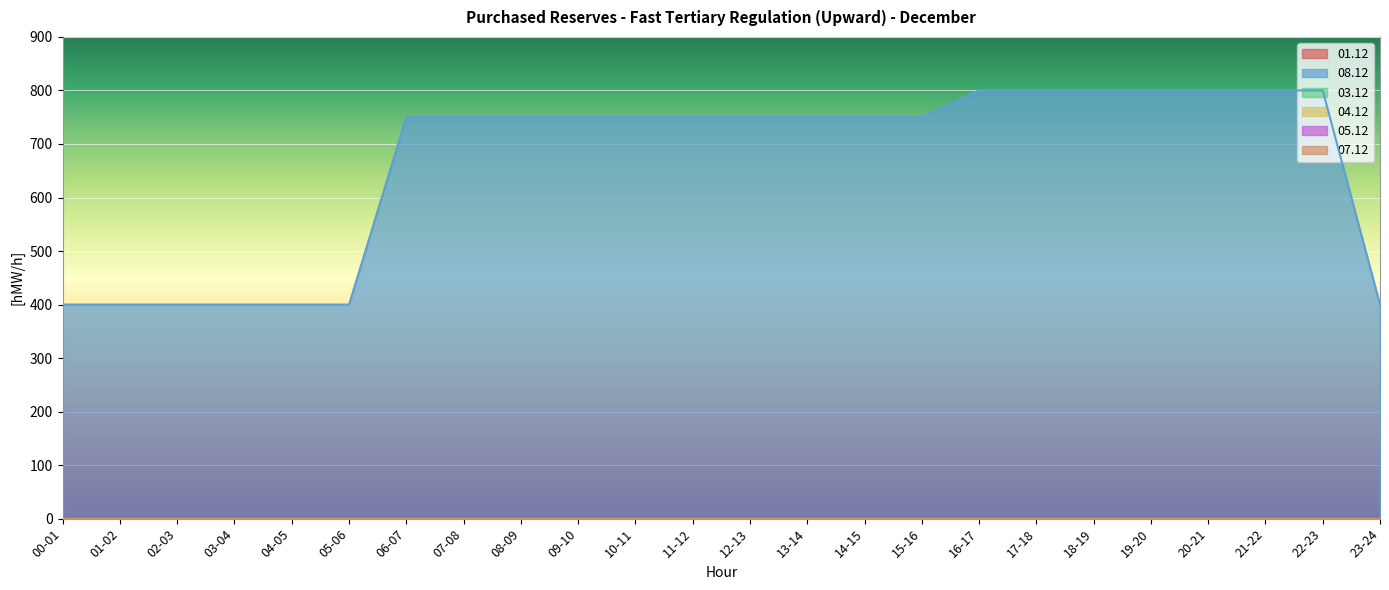

True or false: 05.12 and 08.12 intersect in this chart.

False